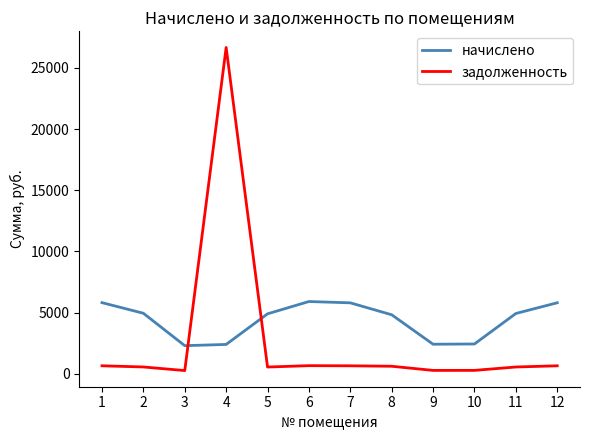

Which series has the largest total across all categories?

начислено